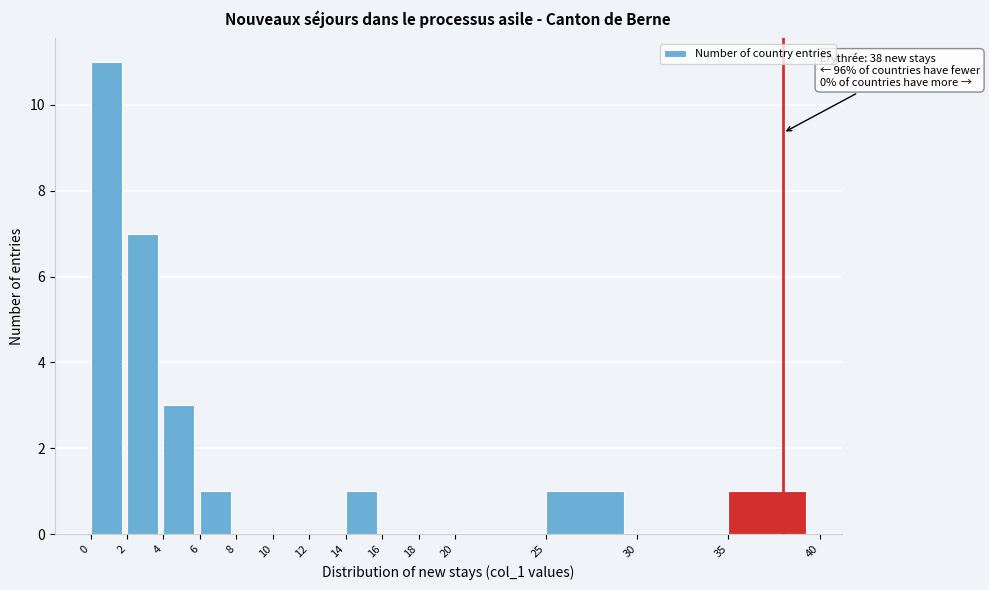

Which range on the x-axis has the tallest bar?

0 to 2